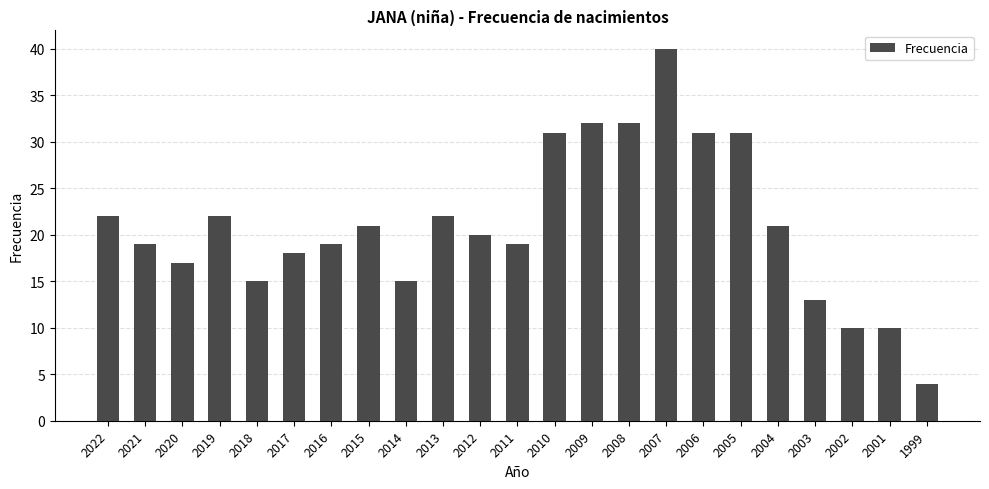

What is the sum of all values?

484